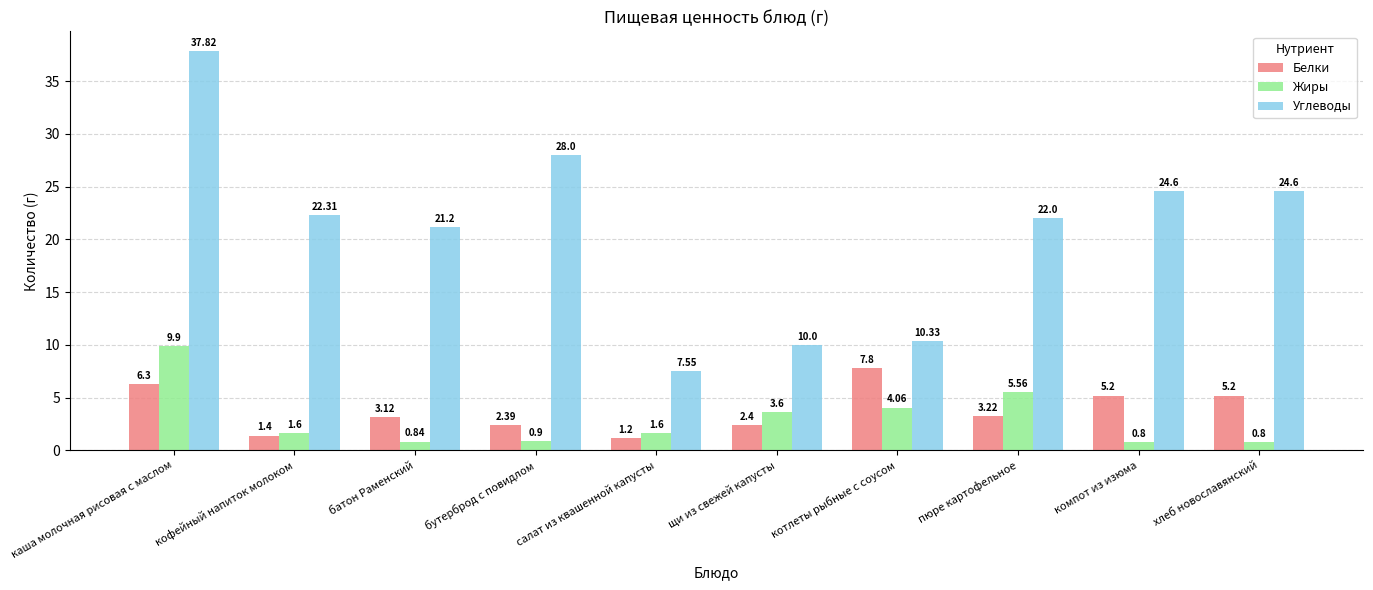

Where is Белки nearest to the value 4?

пюре картофельное